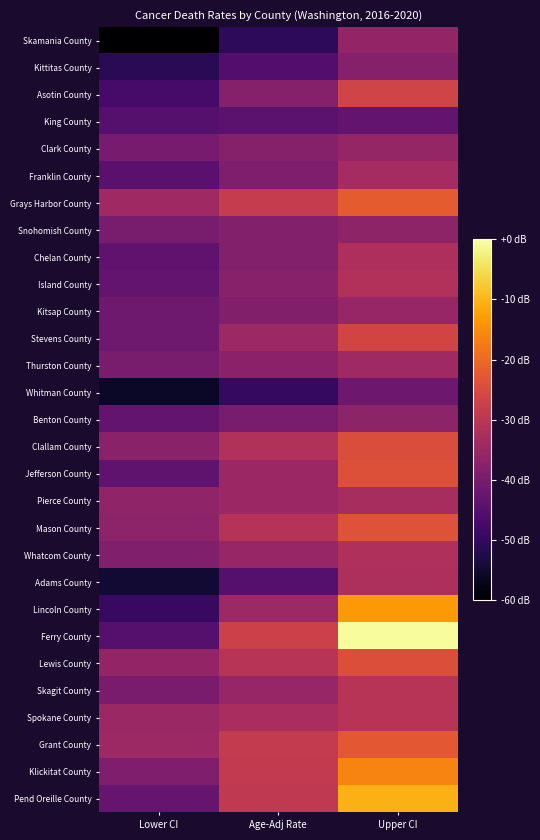

Reading left to right, transcribe all the data shown in this chart.

Skamania County: Lower CI=-59.8	Age-Adj Rate=-50.5	Upper CI=-36.1
Kittitas County: Lower CI=-51.3	Age-Adj Rate=-45.4	Upper CI=-38.1
Asotin County: Lower CI=-47.2	Age-Adj Rate=-38.1	Upper CI=-26.6
King County: Lower CI=-45.2	Age-Adj Rate=-44.3	Upper CI=-43.4
Clark County: Lower CI=-40.1	Age-Adj Rate=-38.0	Upper CI=-35.7
Franklin County: Lower CI=-44.4	Age-Adj Rate=-39.1	Upper CI=-33.3
Grays Harbor County: Lower CI=-34.2	Age-Adj Rate=-28.5	Upper CI=-22.1
Snohomish County: Lower CI=-40.0	Age-Adj Rate=-38.4	Upper CI=-36.7
Chelan County: Lower CI=-43.6	Age-Adj Rate=-38.3	Upper CI=-32.2
Island County: Lower CI=-43.1	Age-Adj Rate=-37.8	Upper CI=-31.6
Kitsap County: Lower CI=-41.4	Age-Adj Rate=-38.6	Upper CI=-35.6
Stevens County: Lower CI=-41.4	Age-Adj Rate=-34.6	Upper CI=-26.5
Thurston County: Lower CI=-40.0	Age-Adj Rate=-37.2	Upper CI=-34.2
Whitman County: Lower CI=-55.9	Age-Adj Rate=-49.6	Upper CI=-41.7
Benton County: Lower CI=-43.4	Age-Adj Rate=-40.1	Upper CI=-36.6
Clallam County: Lower CI=-37.4	Age-Adj Rate=-31.4	Upper CI=-24.8
Jefferson County: Lower CI=-43.7	Age-Adj Rate=-35.1	Upper CI=-24.0
Pierce County: Lower CI=-36.4	Age-Adj Rate=-34.8	Upper CI=-33.0
Mason County: Lower CI=-36.8	Age-Adj Rate=-30.8	Upper CI=-23.8
Whatcom County: Lower CI=-38.9	Age-Adj Rate=-35.6	Upper CI=-31.9
Adams County: Lower CI=-54.6	Age-Adj Rate=-45.0	Upper CI=-32.3
Lincoln County: Lower CI=-49.3	Age-Adj Rate=-34.6	Upper CI=-13.4
Ferry County: Lower CI=-45.0	Age-Adj Rate=-27.2	Upper CI=-0.6
Lewis County: Lower CI=-36.0	Age-Adj Rate=-30.5	Upper CI=-24.3
Skagit County: Lower CI=-39.6	Age-Adj Rate=-35.4	Upper CI=-30.7
Spokane County: Lower CI=-35.1	Age-Adj Rate=-32.8	Upper CI=-30.5
Grant County: Lower CI=-34.5	Age-Adj Rate=-28.8	Upper CI=-22.6
Klickitat County: Lower CI=-39.0	Age-Adj Rate=-28.9	Upper CI=-16.2
Pend Oreille County: Lower CI=-42.7	Age-Adj Rate=-29.1	Upper CI=-10.6